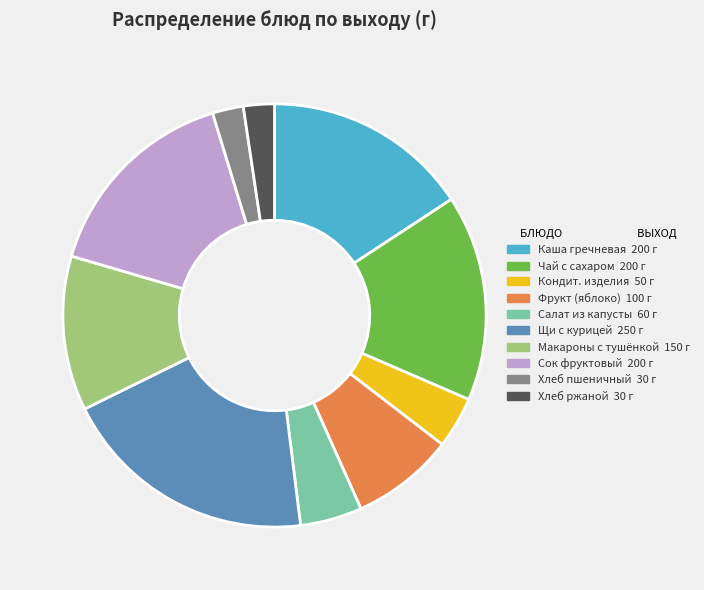

How many slices are in this pie chart?

10